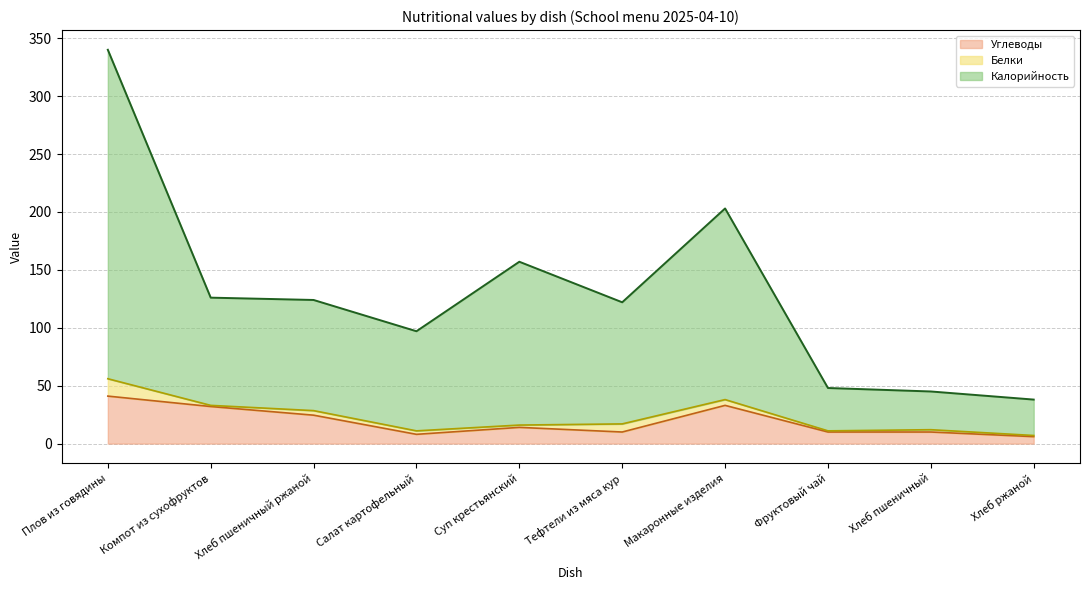

The Углеводы series shows 14.0 at Суп крестьянский. True or false?

True